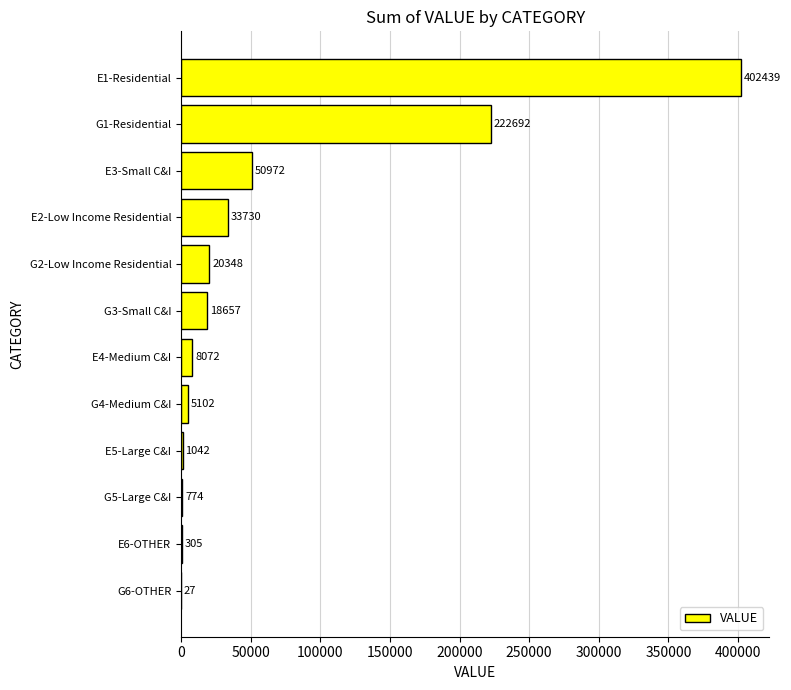

Reading bottom to top, what are all the values shown in this chart?

G6-OTHER=27	E6-OTHER=305	G5-Large C&I=774	E5-Large C&I=1042	G4-Medium C&I=5102	E4-Medium C&I=8072	G3-Small C&I=18657	G2-Low Income Residential=20348	E2-Low Income Residential=33730	E3-Small C&I=50972	G1-Residential=222692	E1-Residential=402439